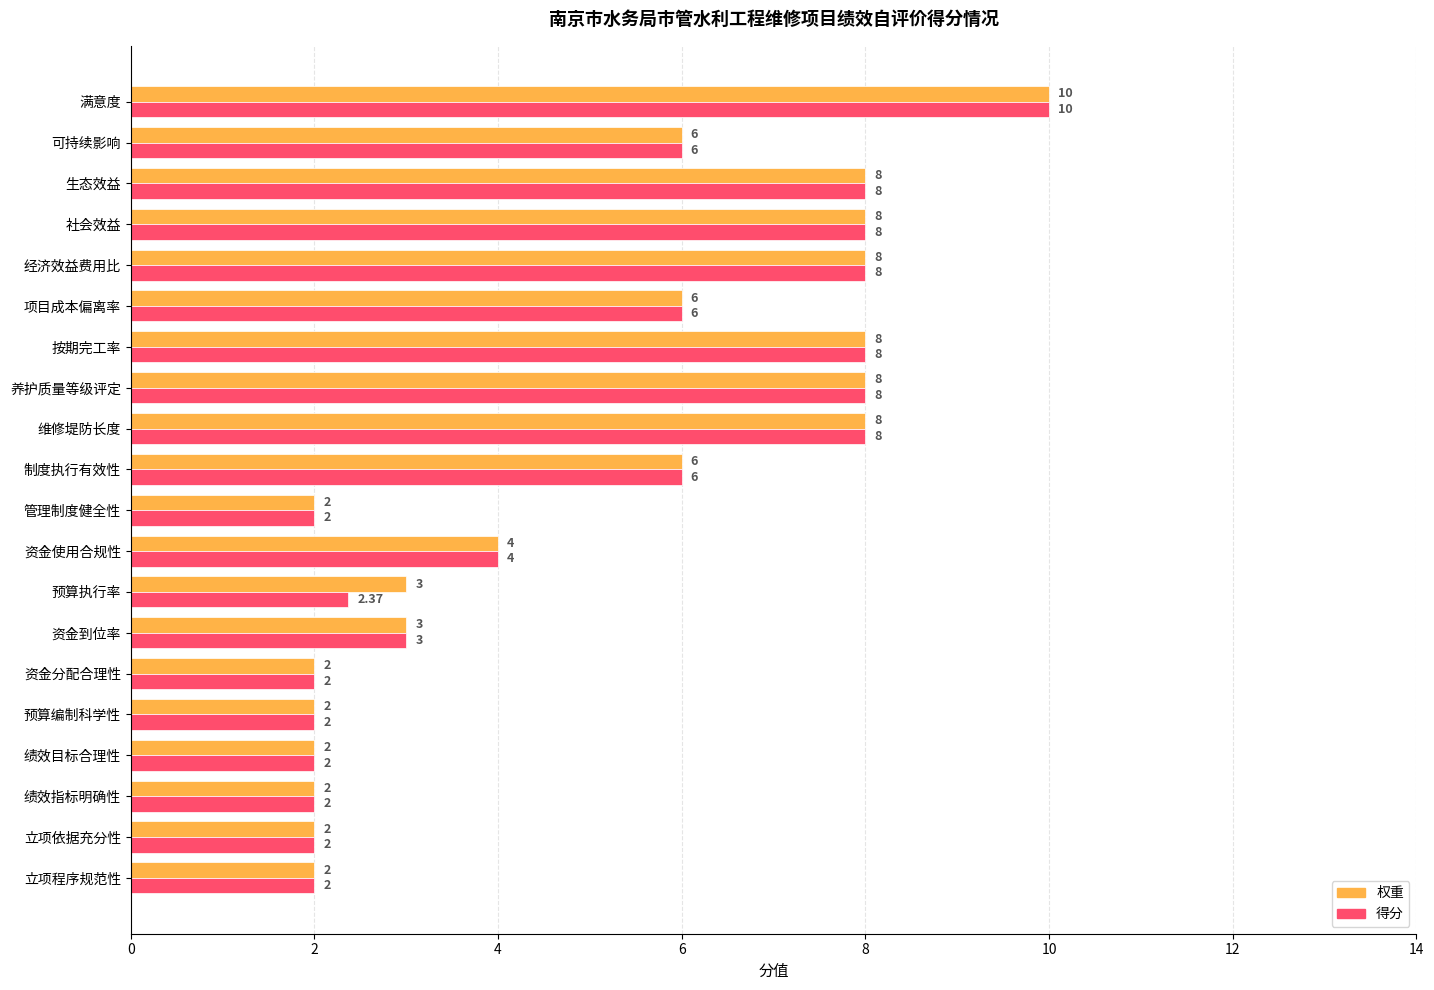

Rank the series by their average value, from lowest to highest.

得分, 权重